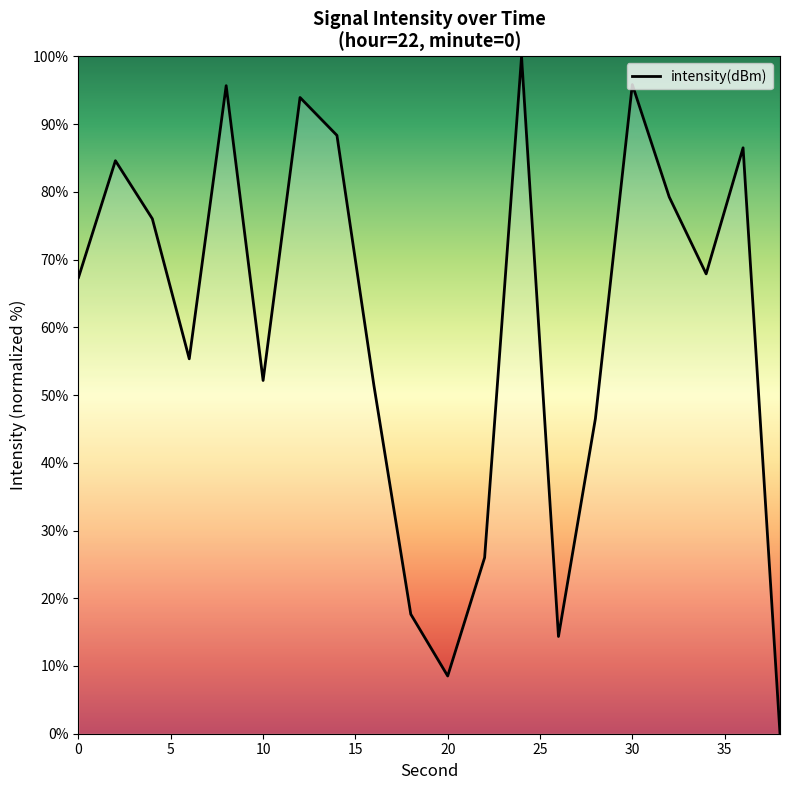

How many distinct data groups are displayed?

1